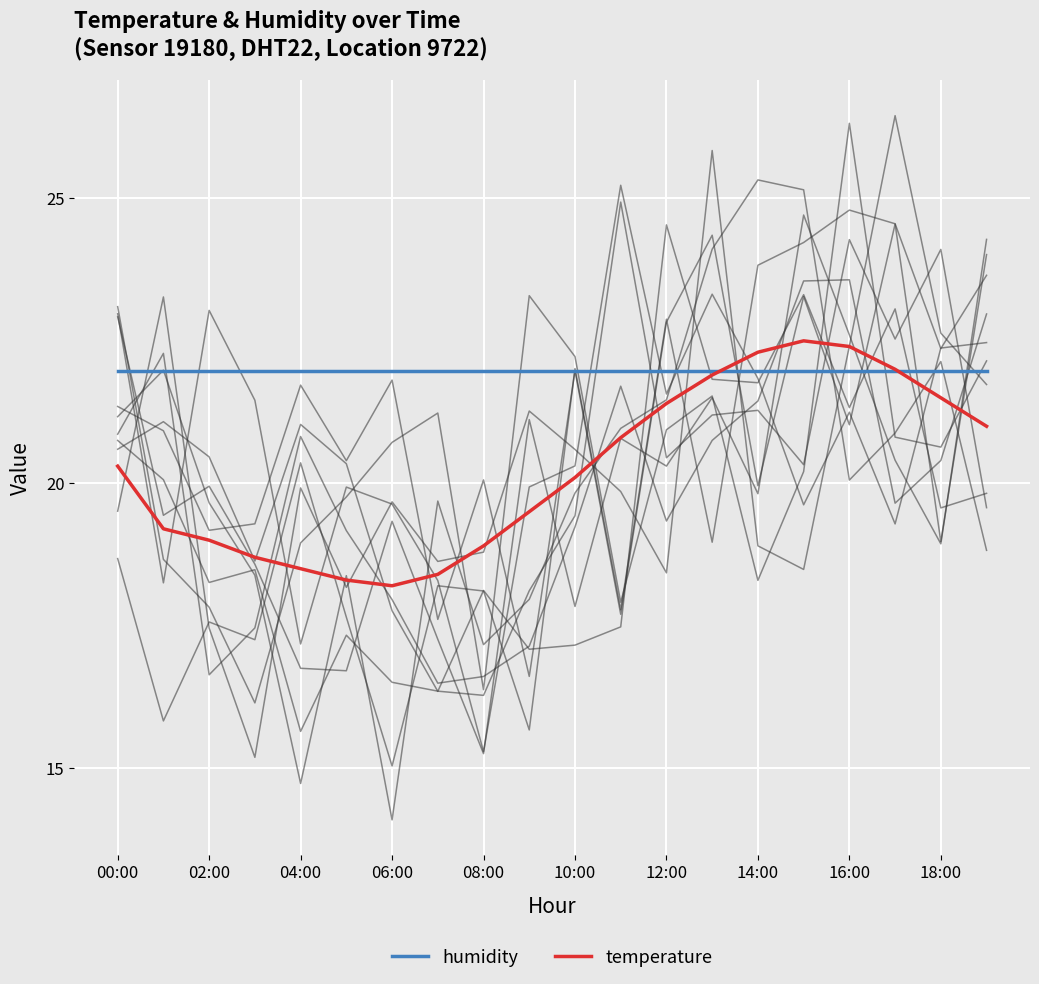

What is the maximum value for temperature?

22.5